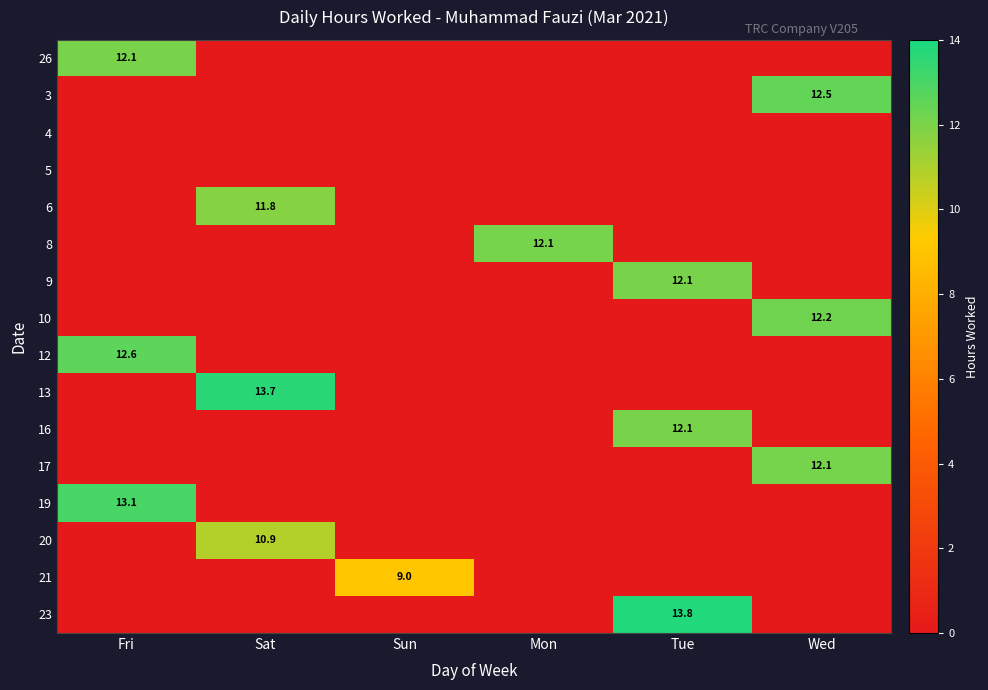

The value of 20 at Sat is 10.9. True or false?

True